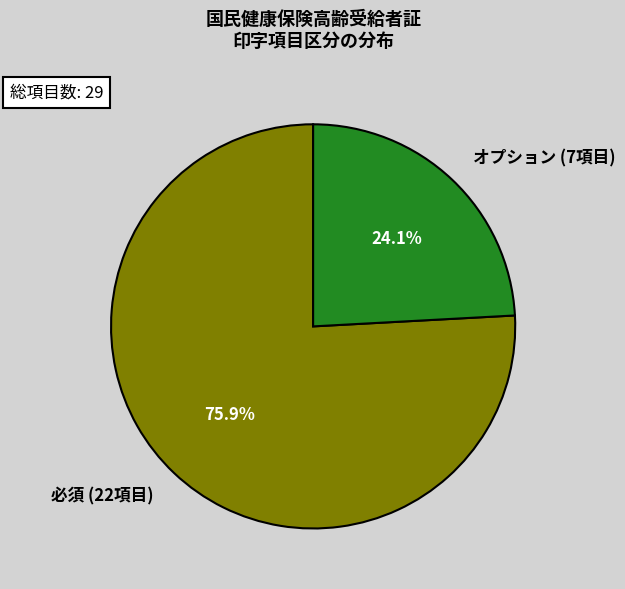

Combined, do オプション (7項目) and 必須 (22項目) account for over 50%?

Yes